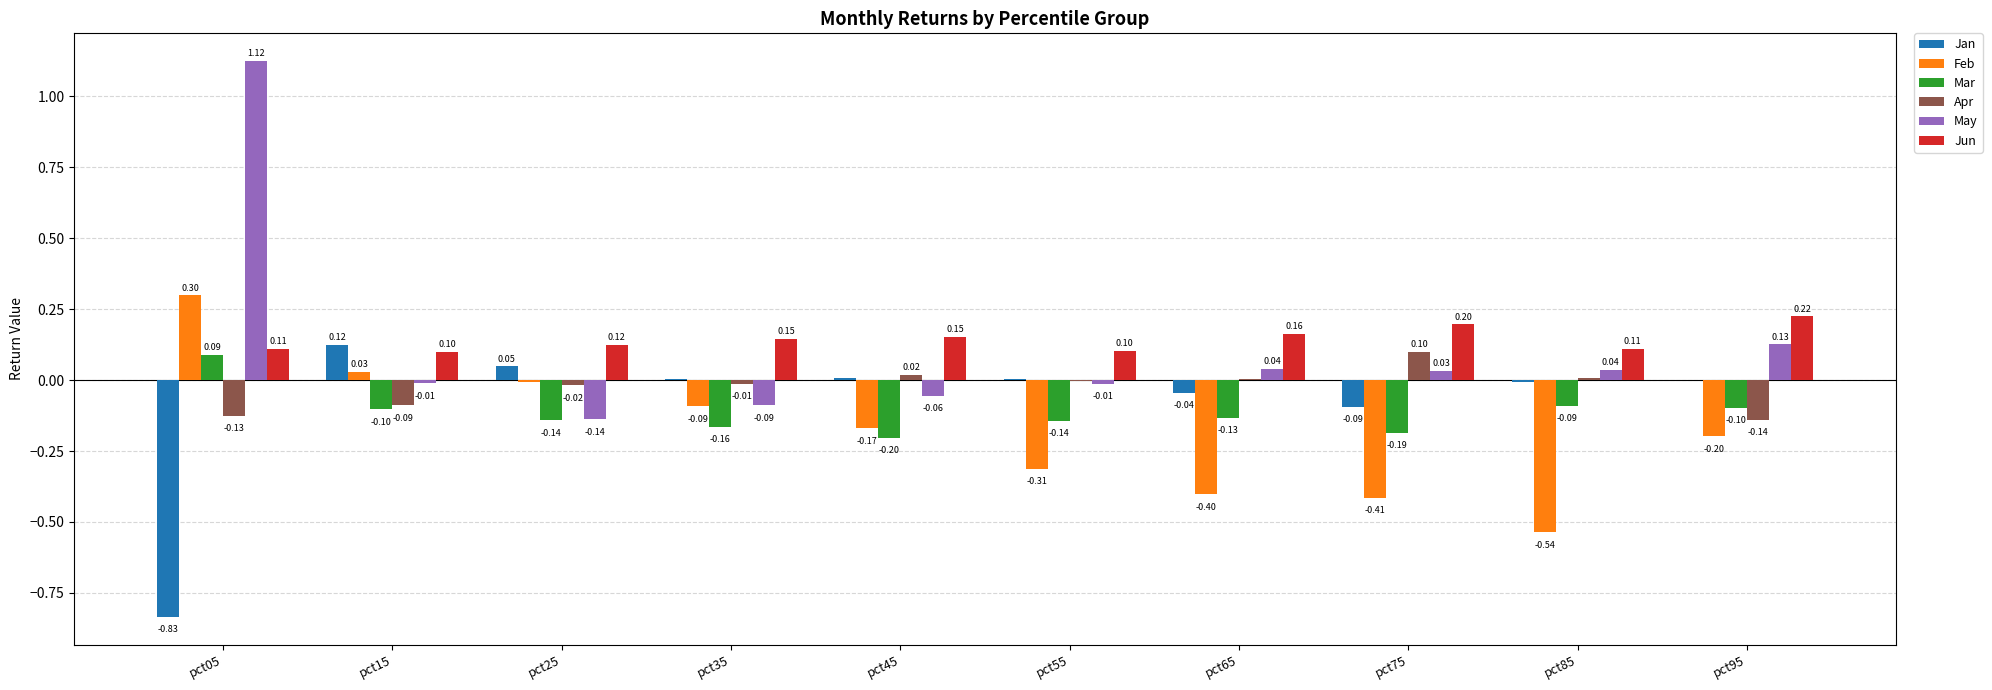

Which series has the widest spread of values?

May